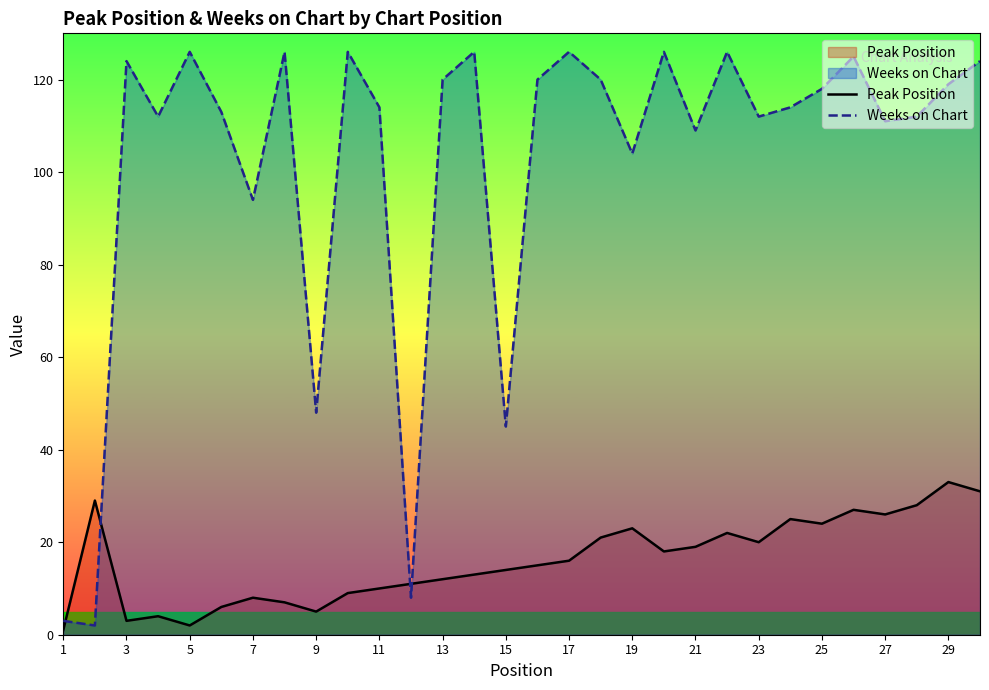

Which series ends up on top after the final intersection of Peak Position and Weeks on Chart?

Weeks on Chart